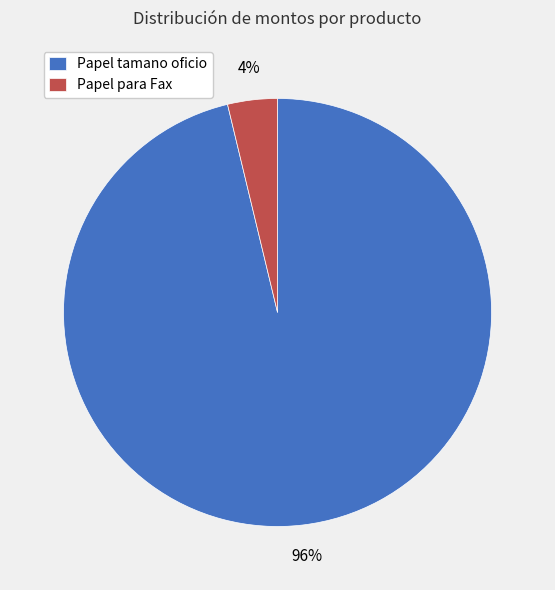

Which has a higher value, Papel para Fax or Papel tamano oficio?

Papel tamano oficio